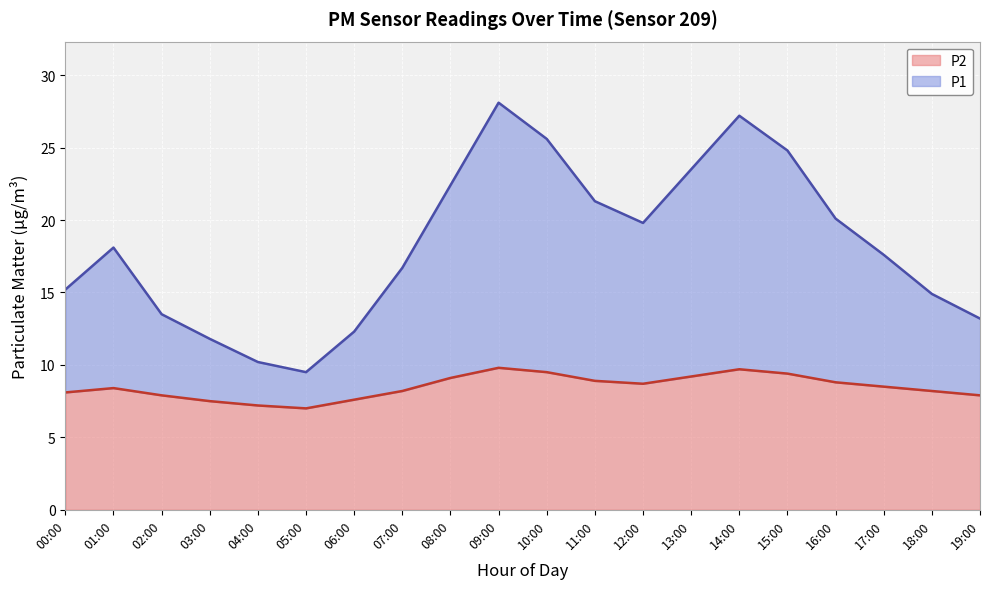

At which label does P2 reach its minimum?

05:00